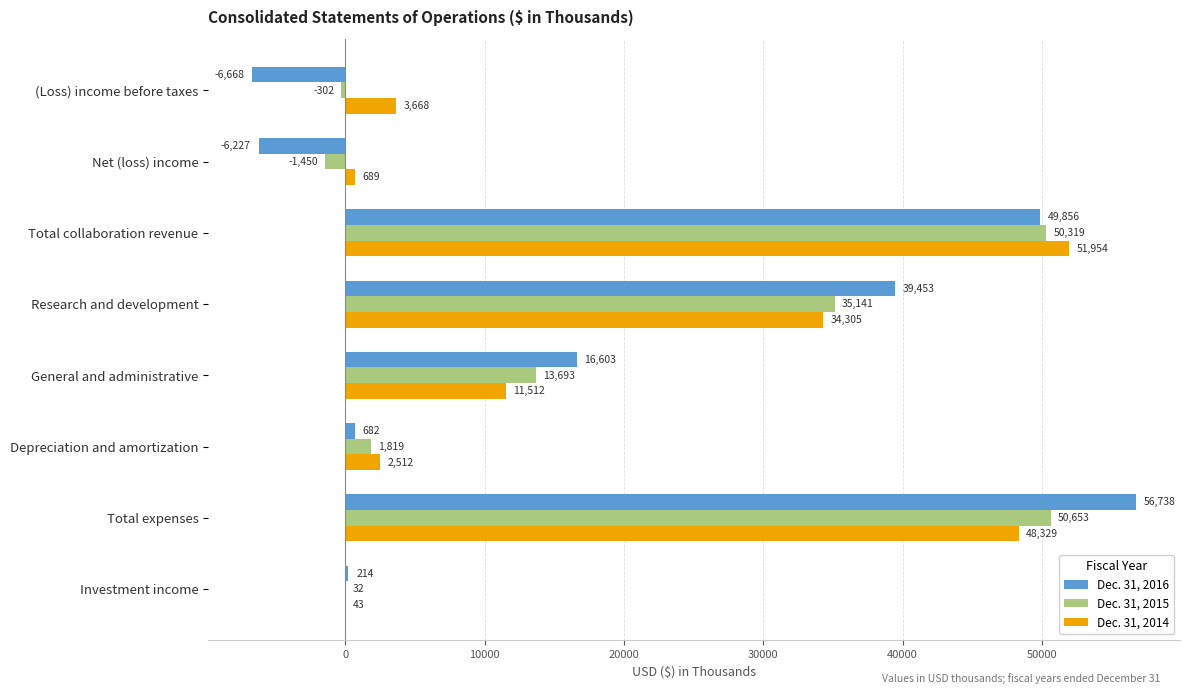

At which category is the sum across all series the highest?

Total expenses